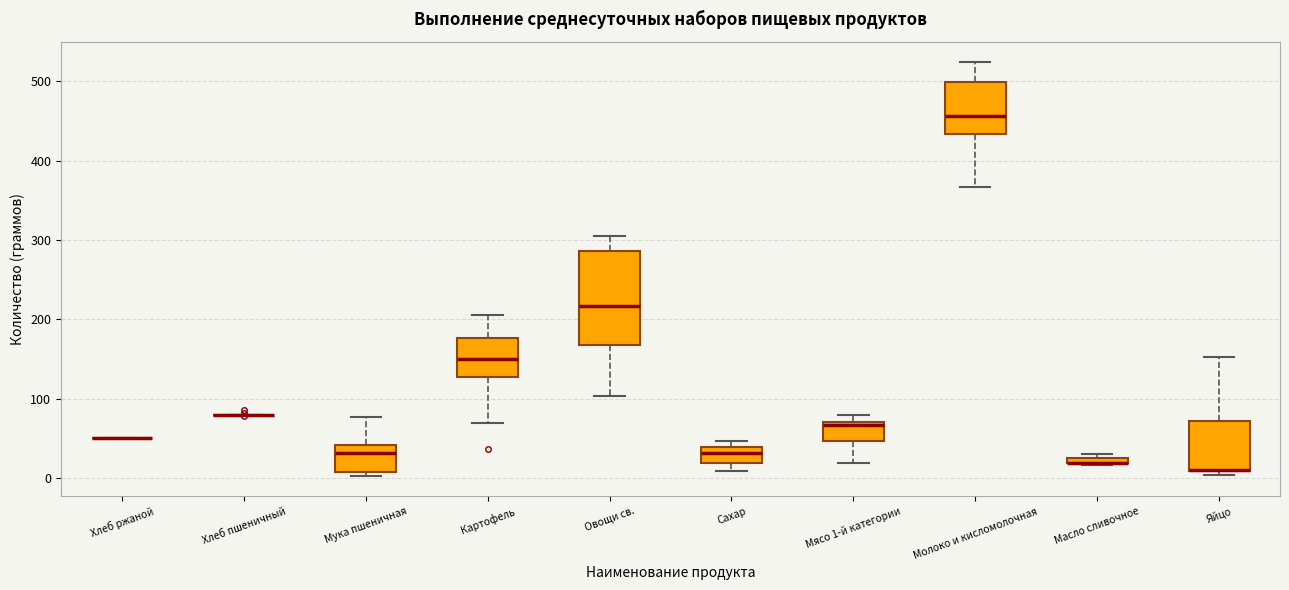

Where is the upper edge of the box for Масло сливочное on the y-axis? The values are not printed on the chart, so give them approximately, as read against the axis.

30